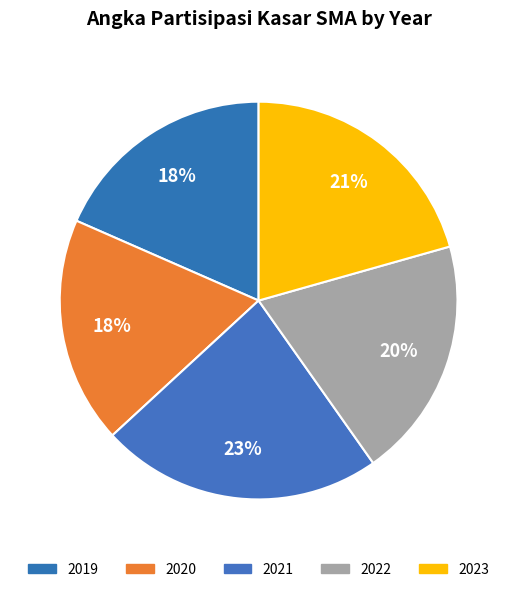

Count the number of slices in the pie.

5